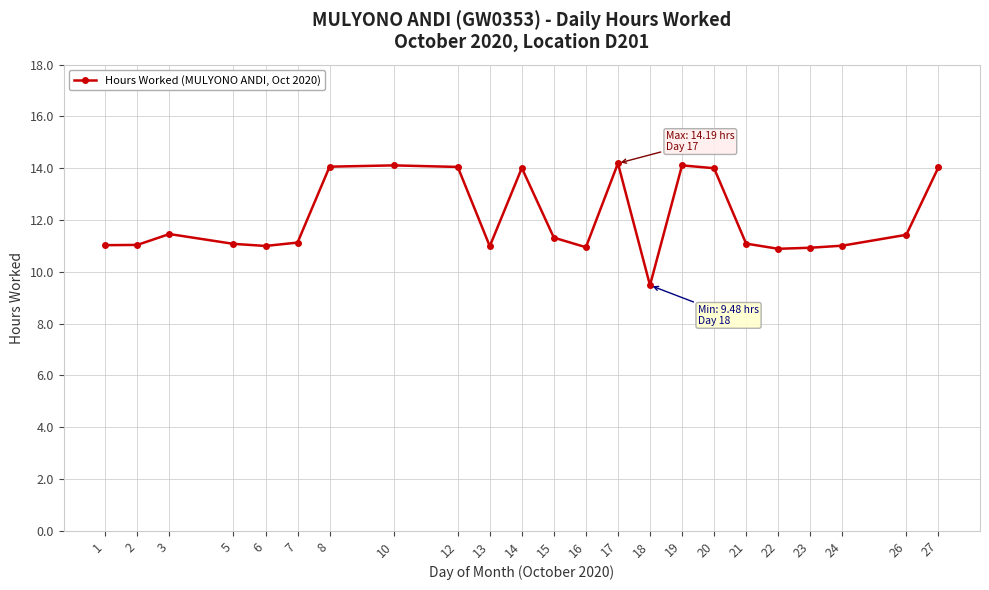

What is the value of the 14th point from the left?

14.2